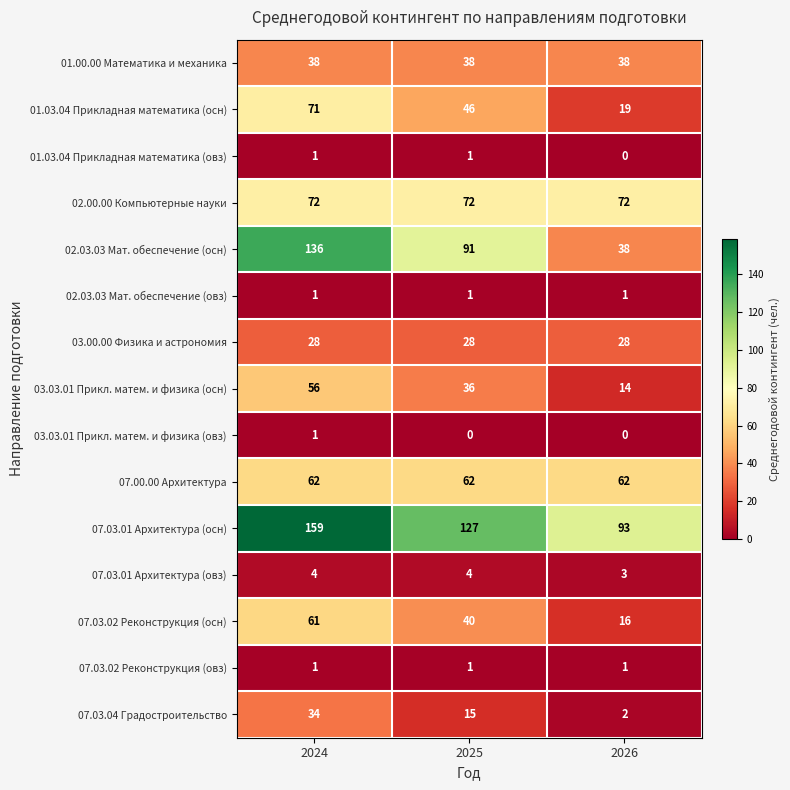

True or false: 01.03.04 Прикладная математика (овз) has a value of 1 at 2024.

True